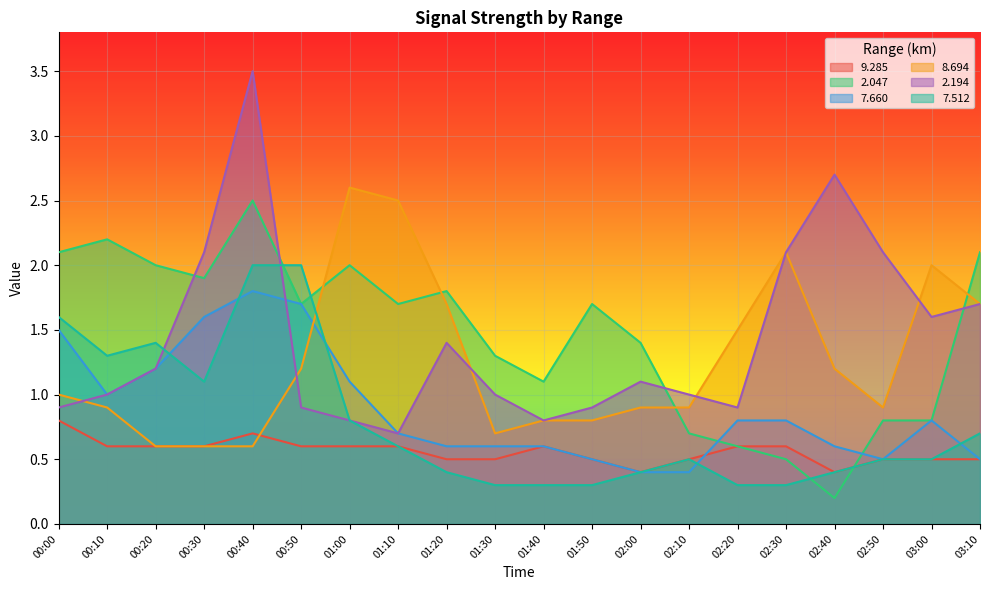

At which category is the sum across all series the highest?

00:40